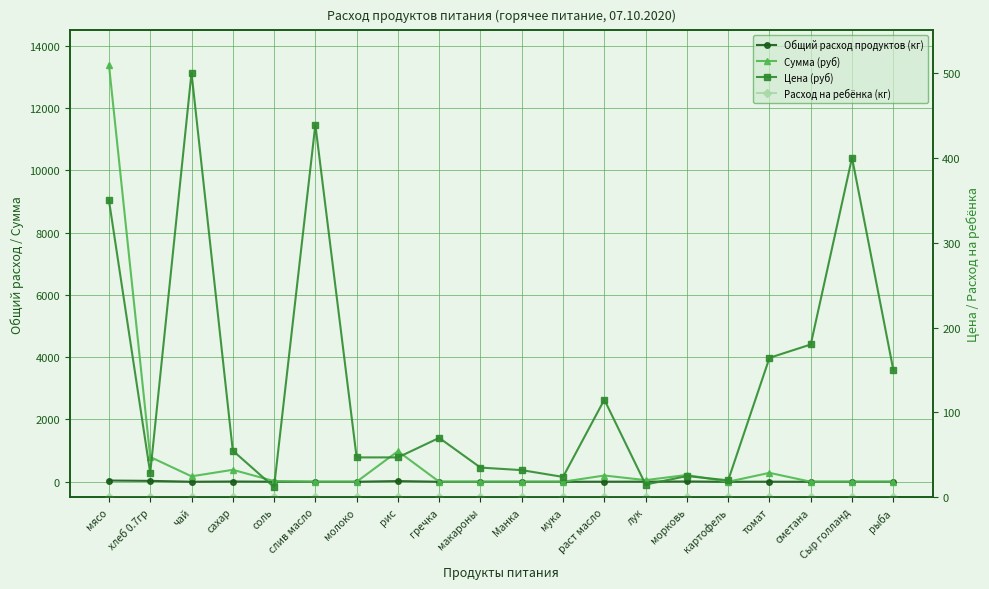

What is the approximate value of Цена (руб) at Манка?

32.0